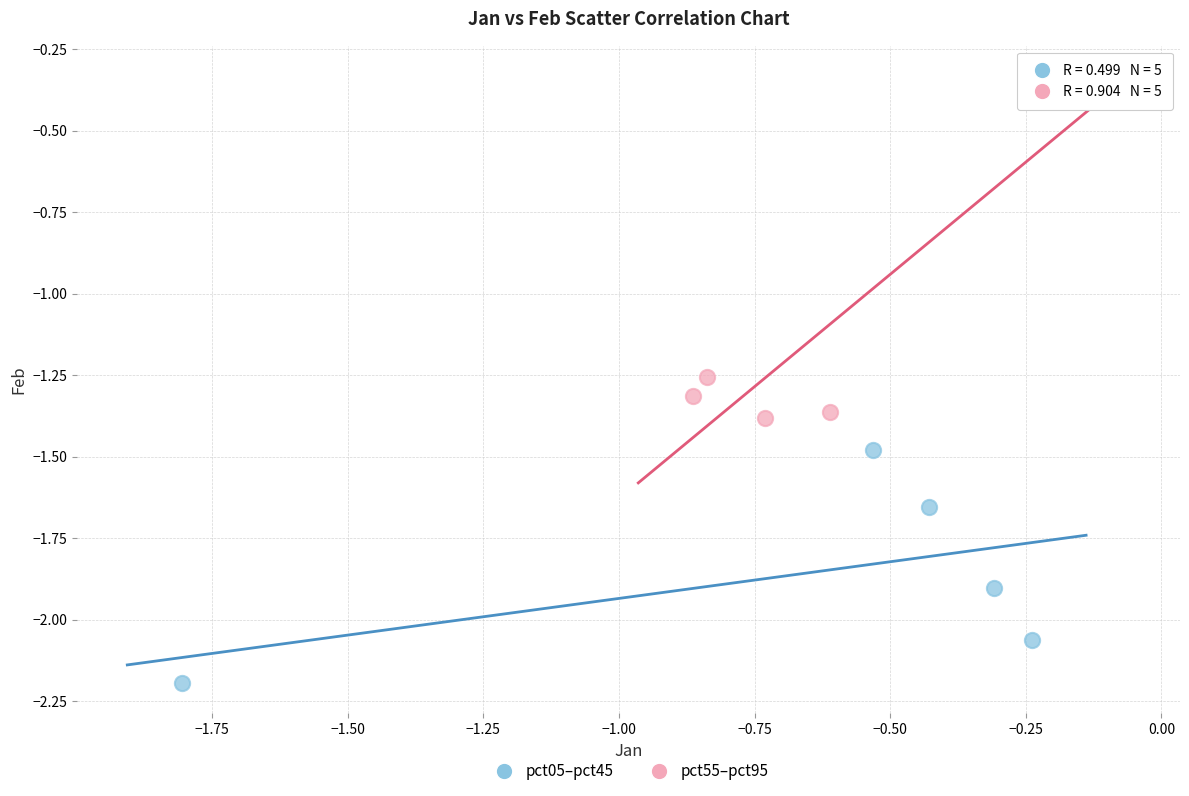

Which series reaches the maximum Y coordinate?

pct55–pct95